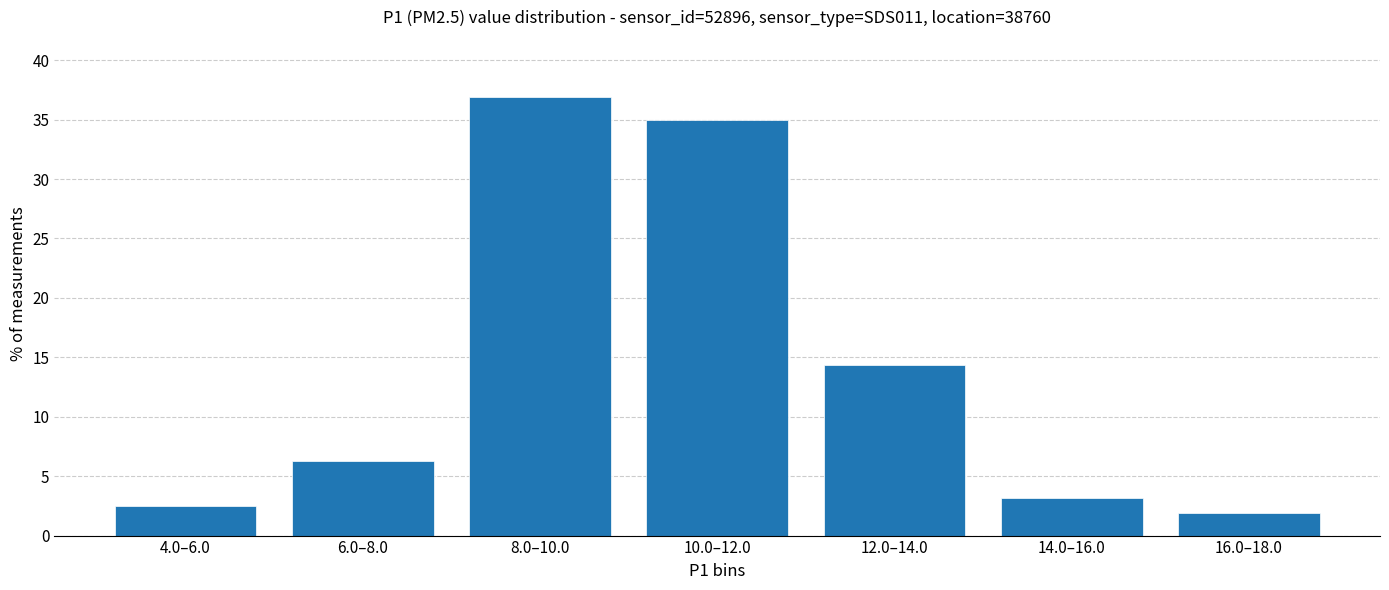

True or false: the data shows 35.0 at 10.0–12.0.

True